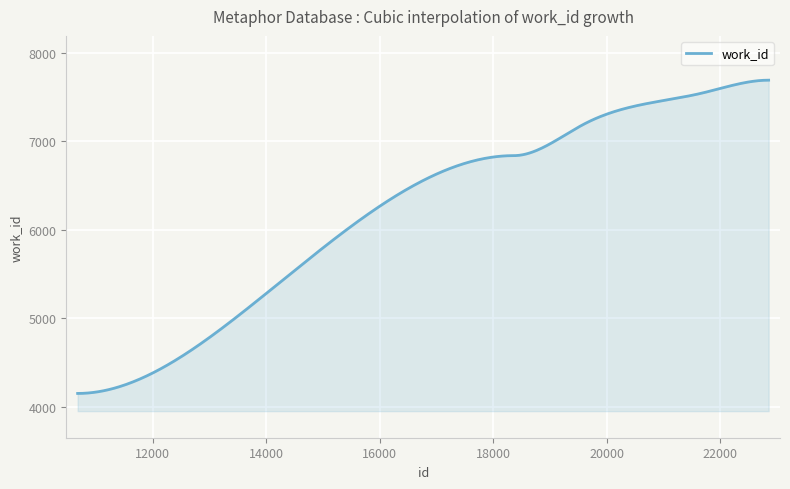

How many lines are shown in the chart?

1